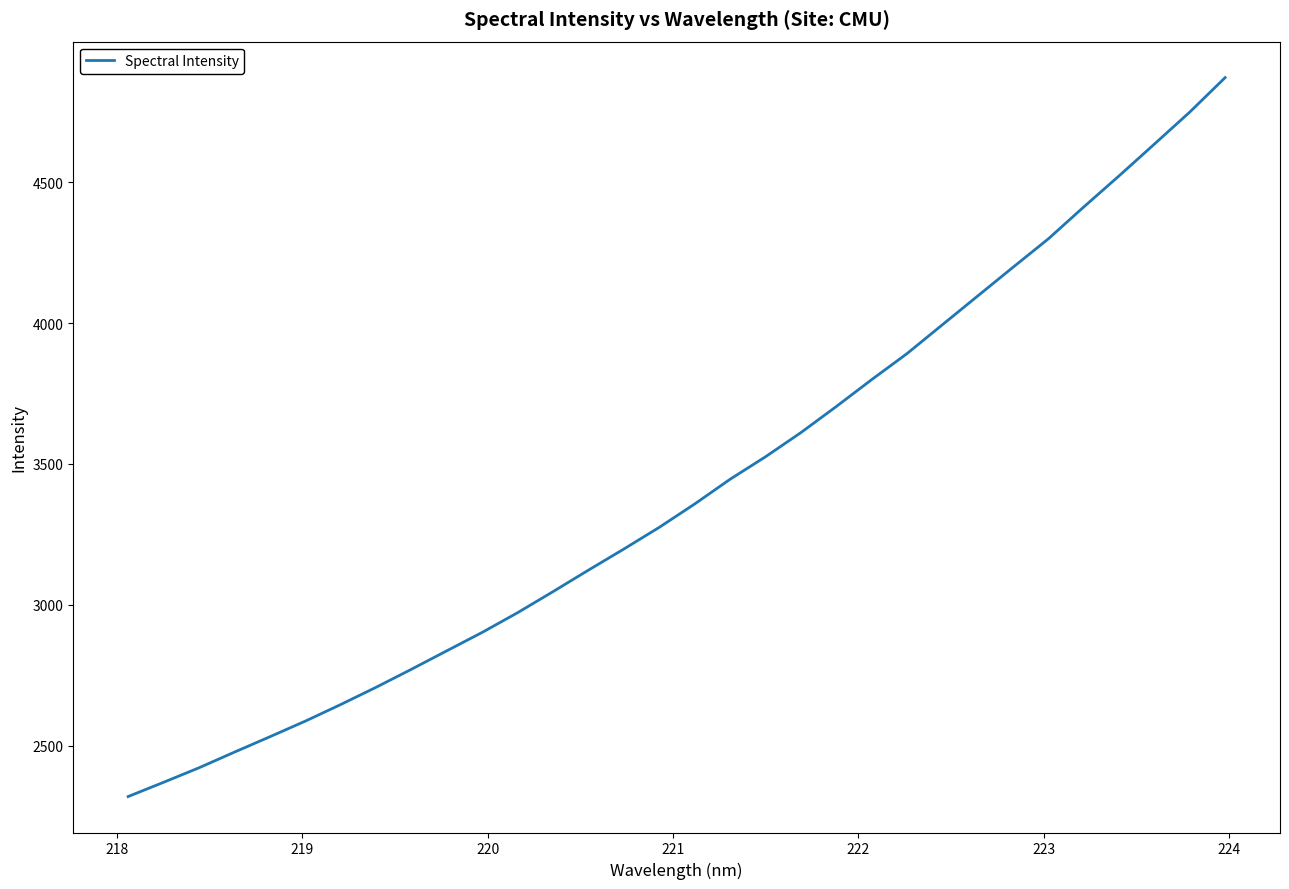

What is the maximum value shown in the chart?

4870.9